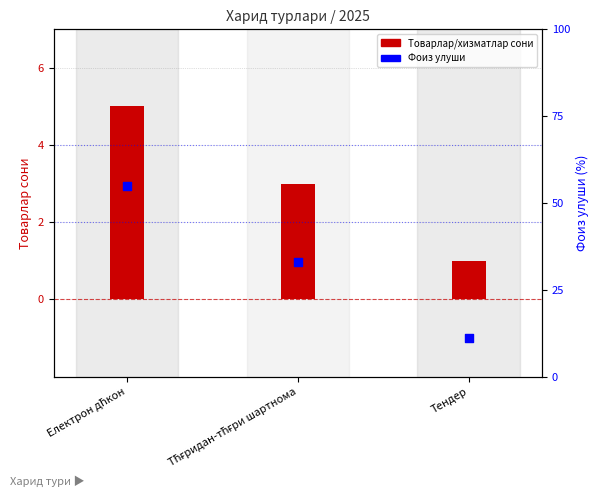

What are all the series names shown in the legend?

Товарлар/хизматлар сони, Фоиз улуши